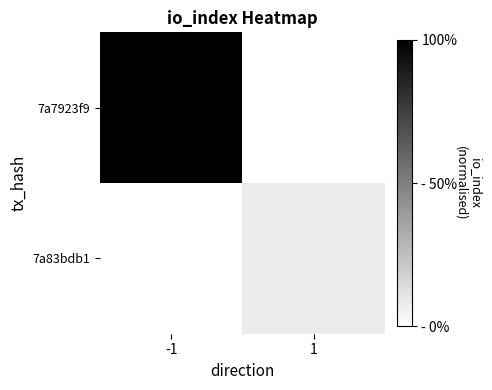

Reading right to left, what are all the values shown in this chart?

7a7923f9: 1=0.0	-1=1.0
7a83bdb1: 1=0.1	-1=0.0